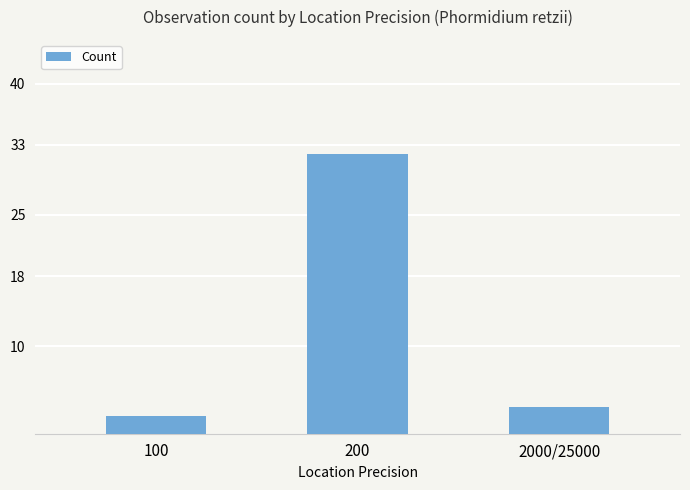

Rank the categories by value from lowest to highest.

100, 2000/25000, 200